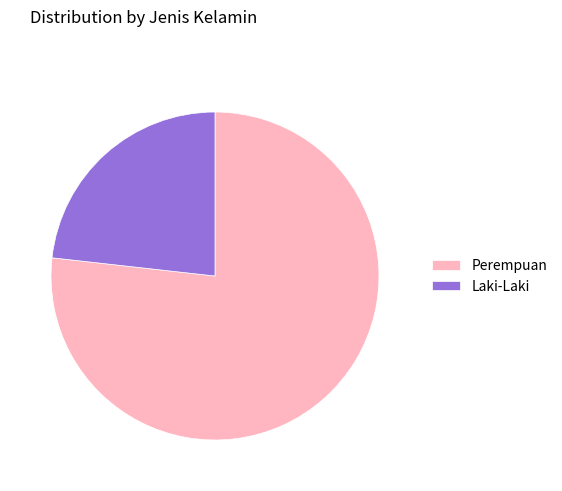

Which slice is the largest?

Perempuan